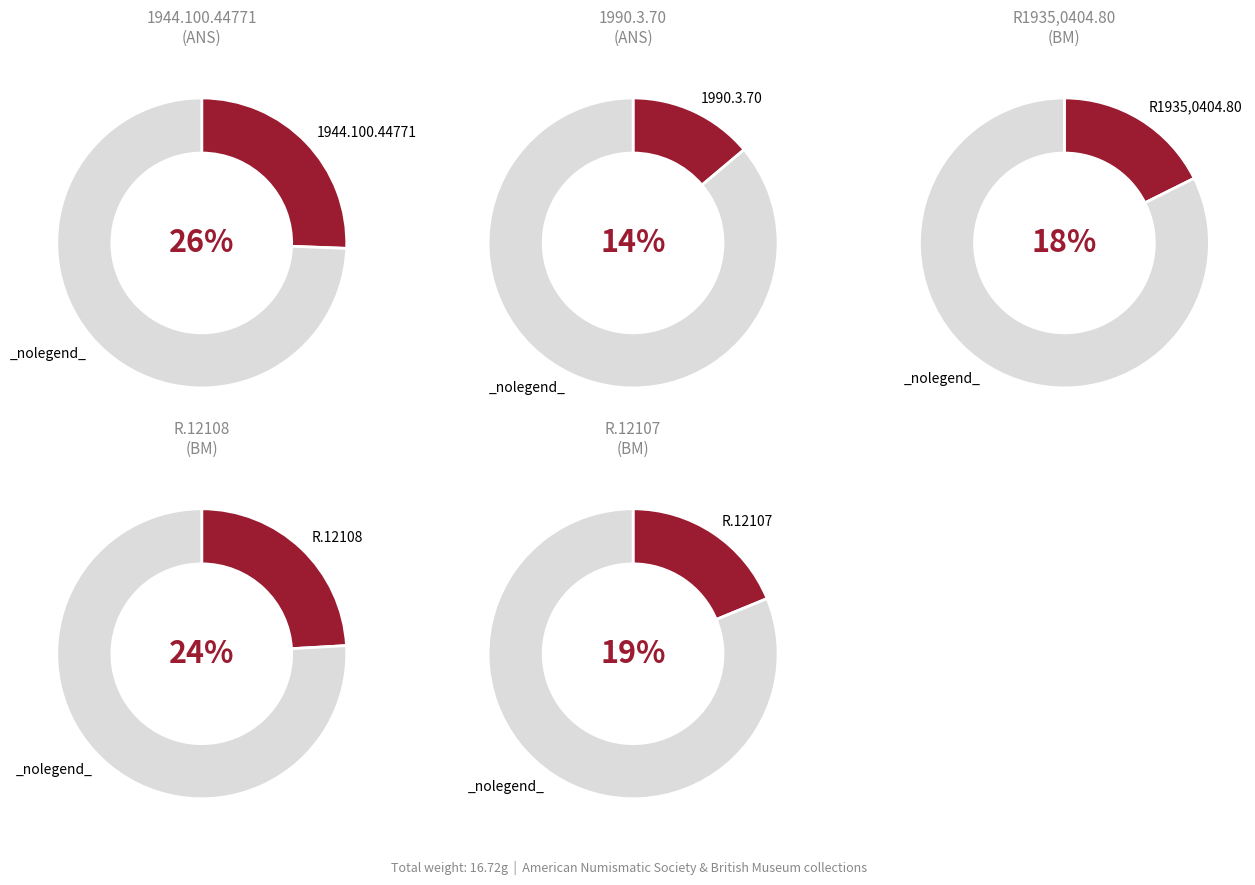

Do 1944.100.44771 and R.12108 together represent more than half of the pie?

No